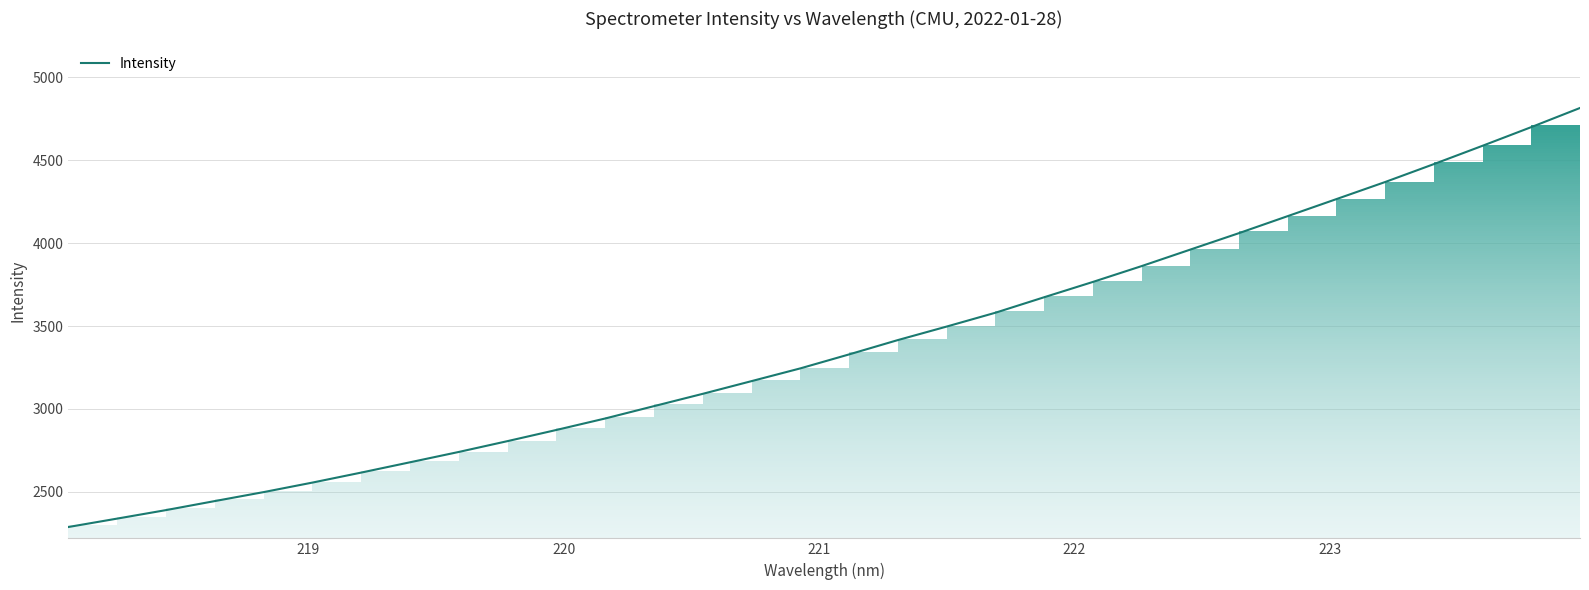

What is the smallest value displayed?

2287.1